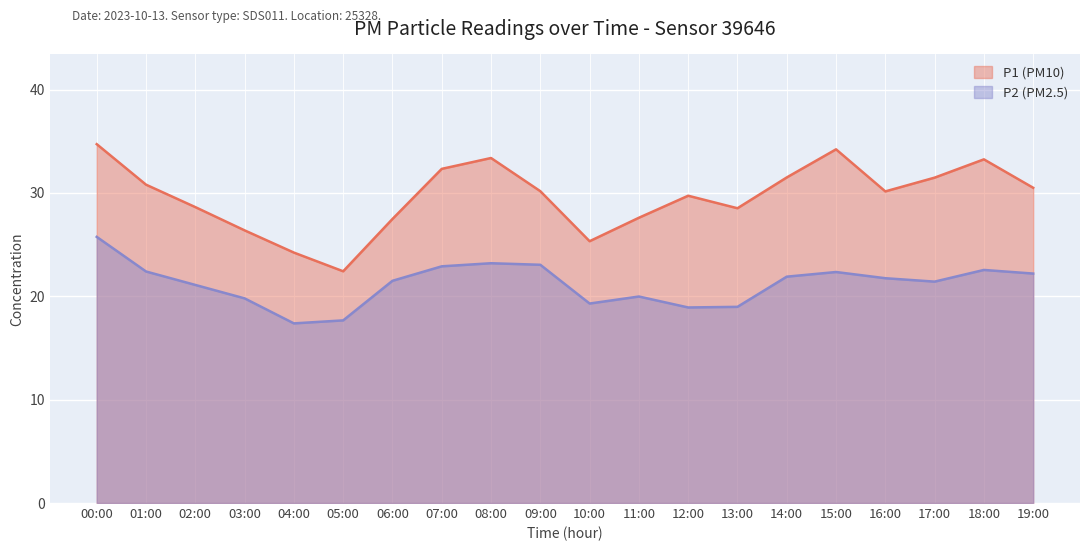

How many lines are shown in the chart?

2